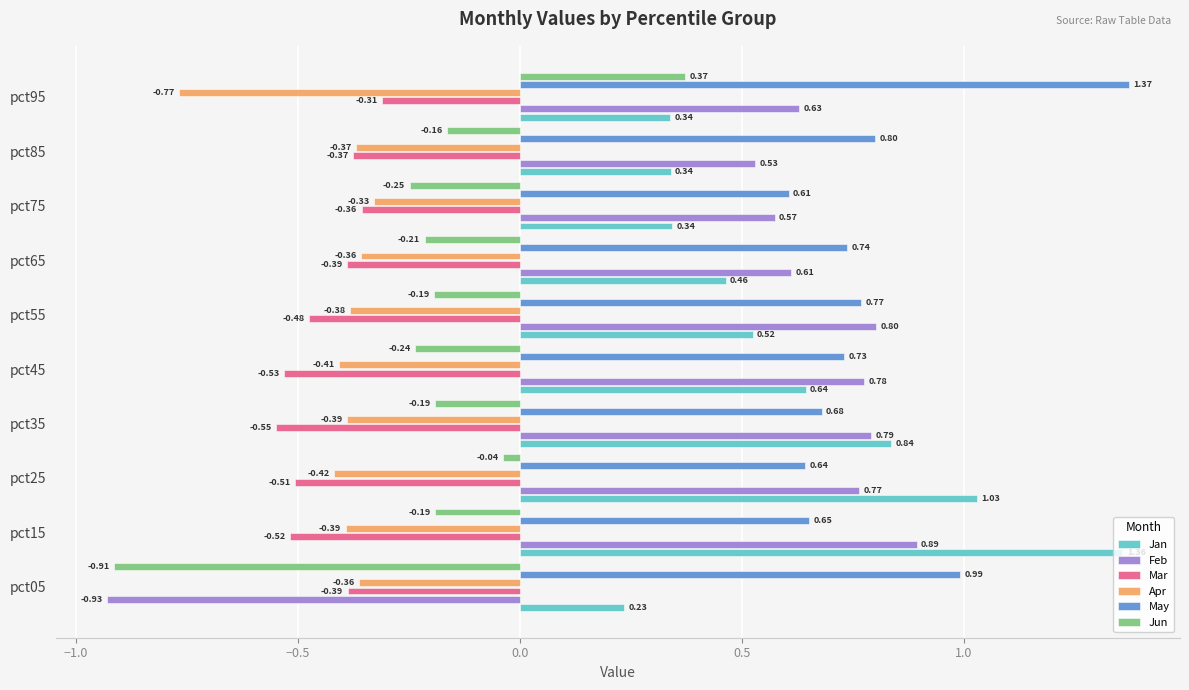

At how many categories does at least one series exceed 0?

10